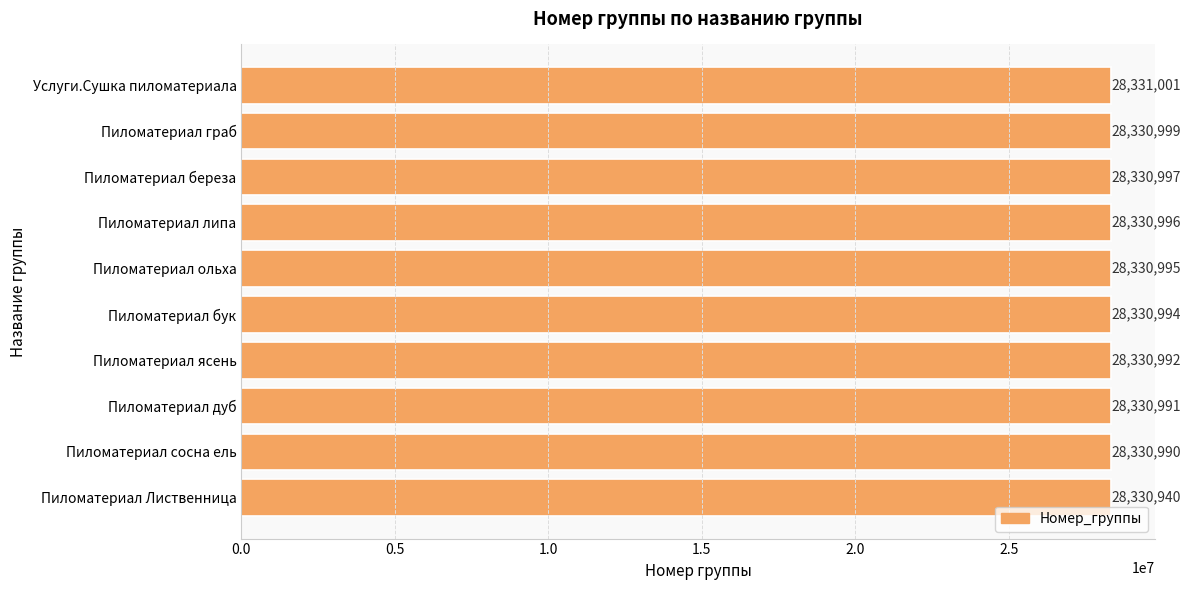

The value at Услуги.Сушка пиломатериала is 42996105. True or false?

False